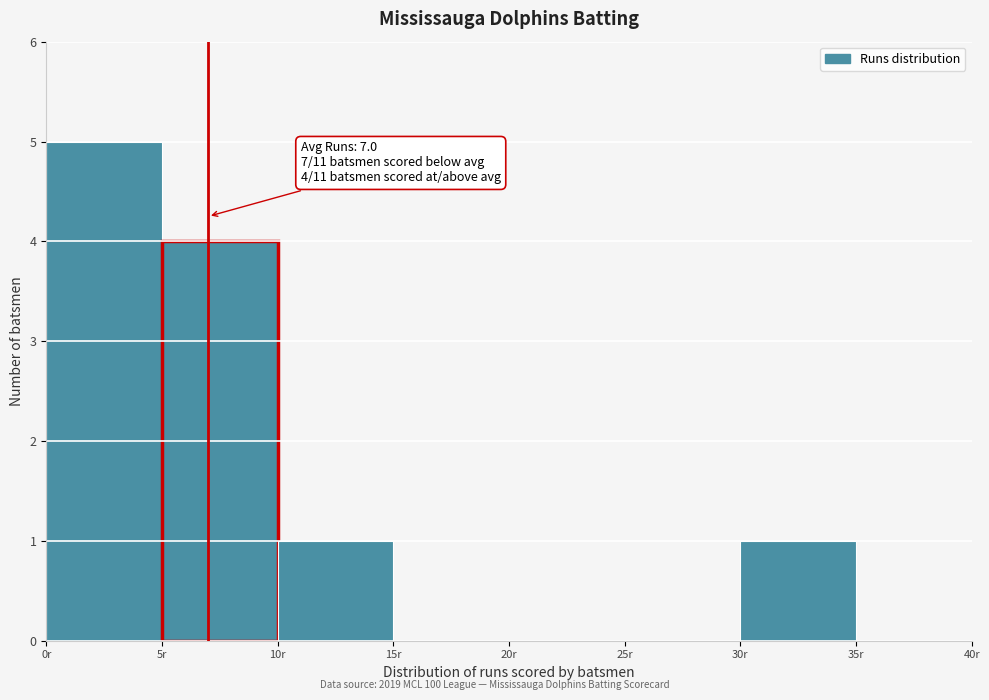

Which range on the x-axis has the tallest bar?

0 to 5